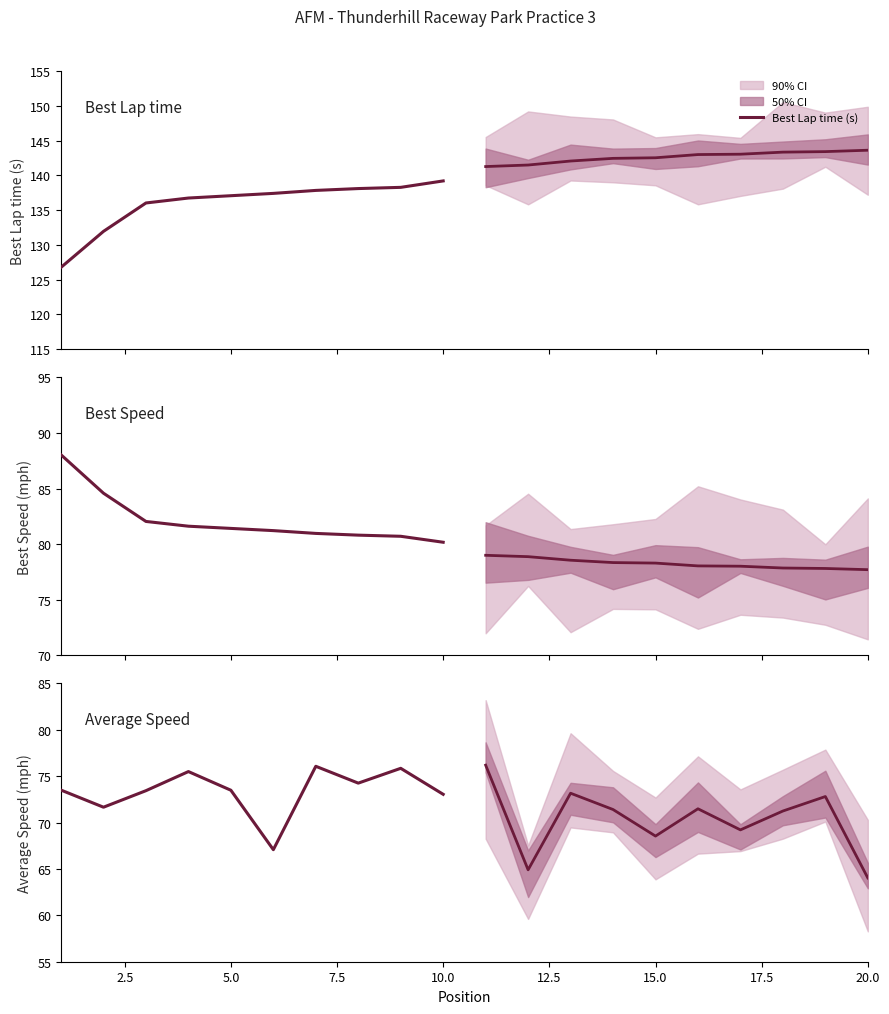

Which series has the largest total across all categories?

Best Lap time (s)